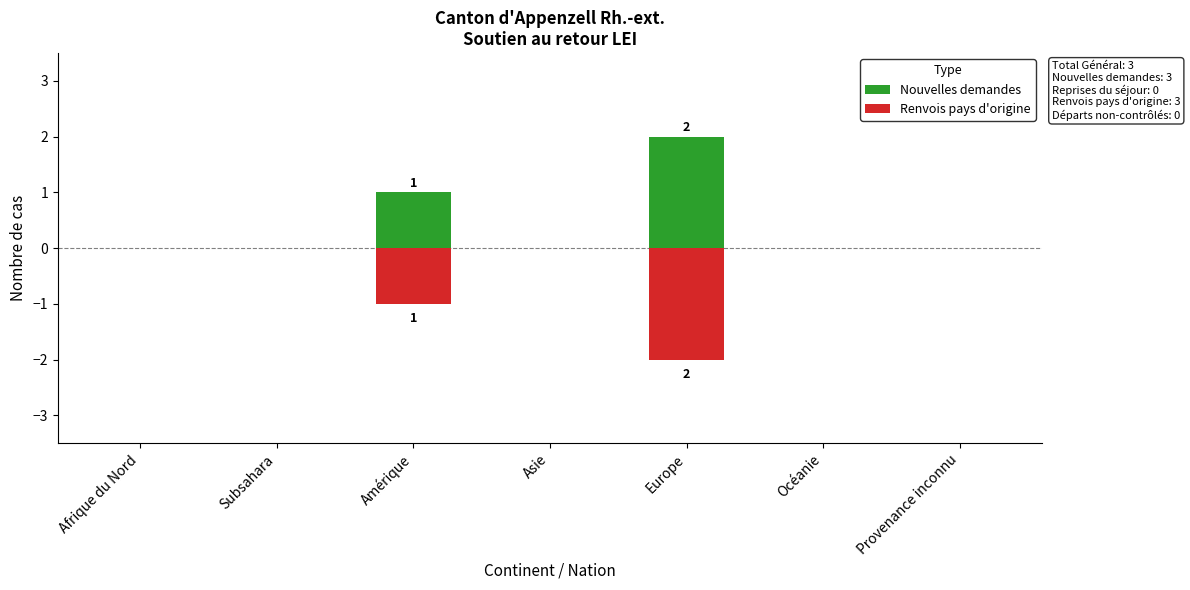

How many series are shown in this chart?

2